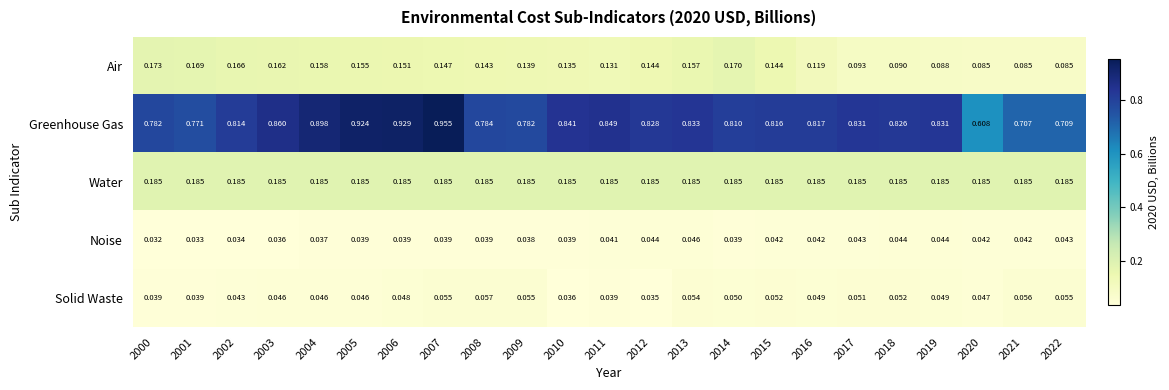

Rank the series at 2016 from highest to lowest value.

Greenhouse Gas, Water, Air, Solid Waste, Noise